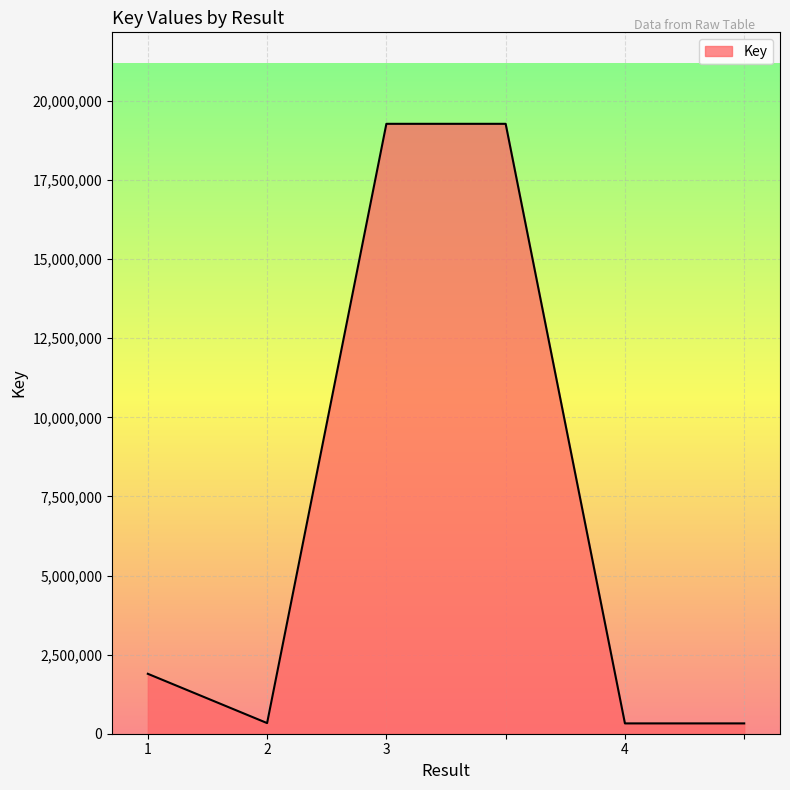

What is the maximum value shown in the chart?

19275882